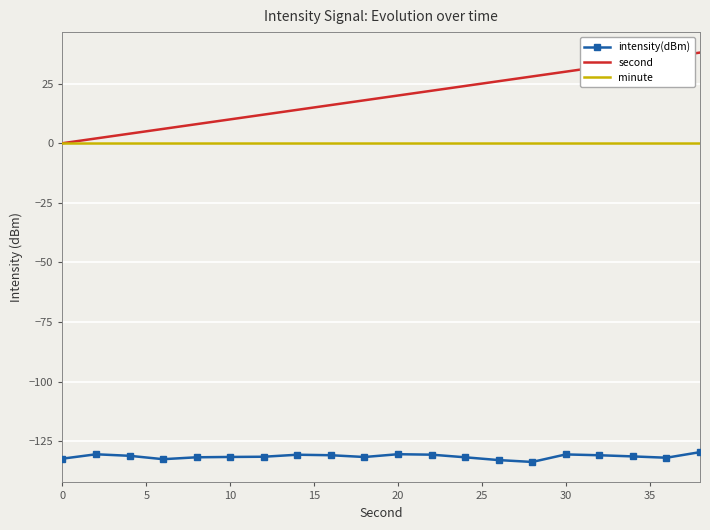

Which series has the largest total across all categories?

second